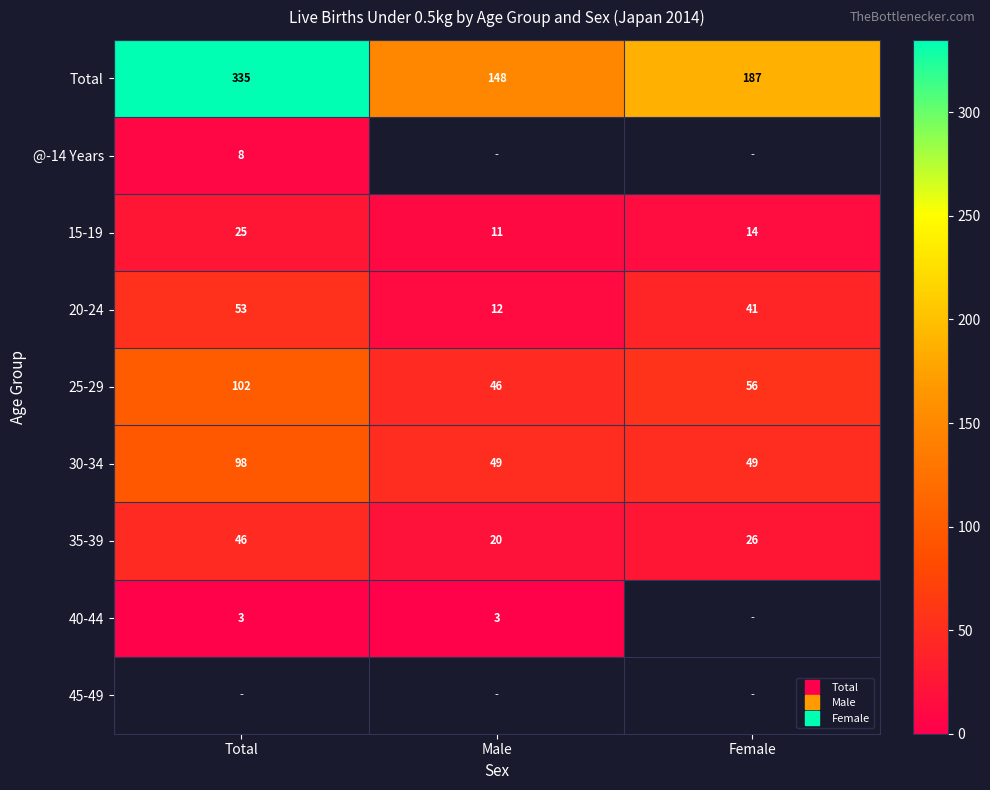

Where does the Total series first go above 187?

Total